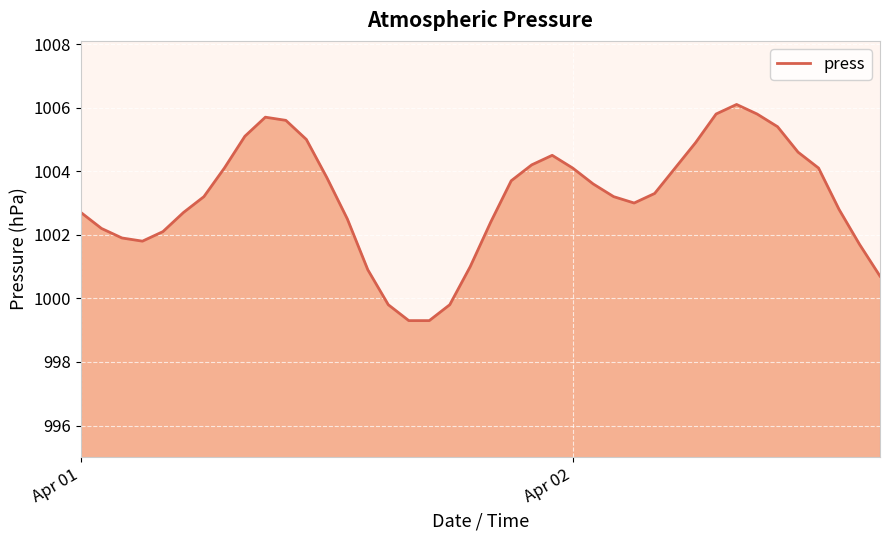

What is the minimum value shown in the chart?

999.3